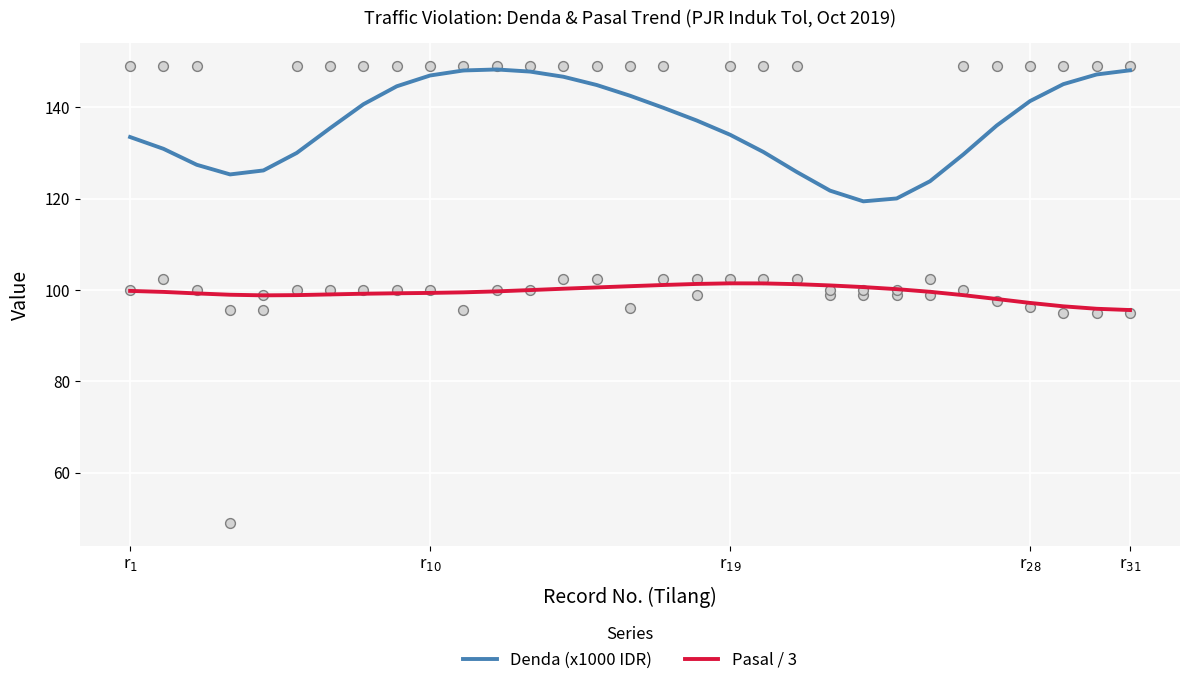

Which series has the widest spread of Y values?

Denda (x1000 IDR)